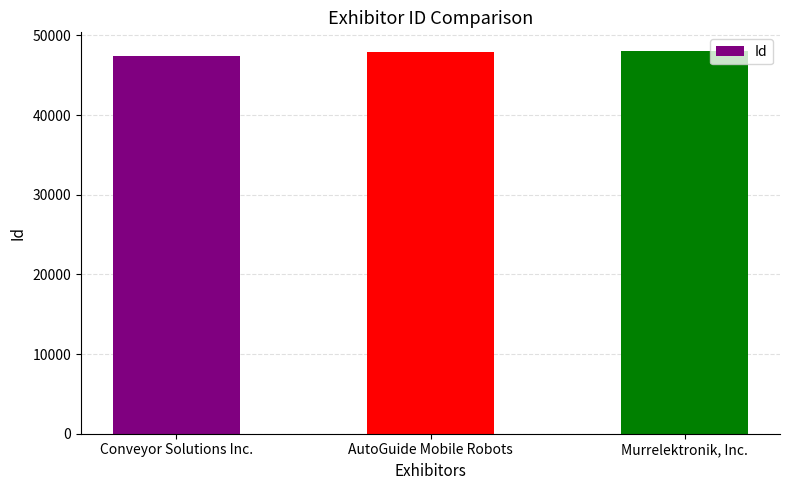

What is the difference between the values at AutoGuide Mobile Robots and Murrelektronik, Inc.?

108